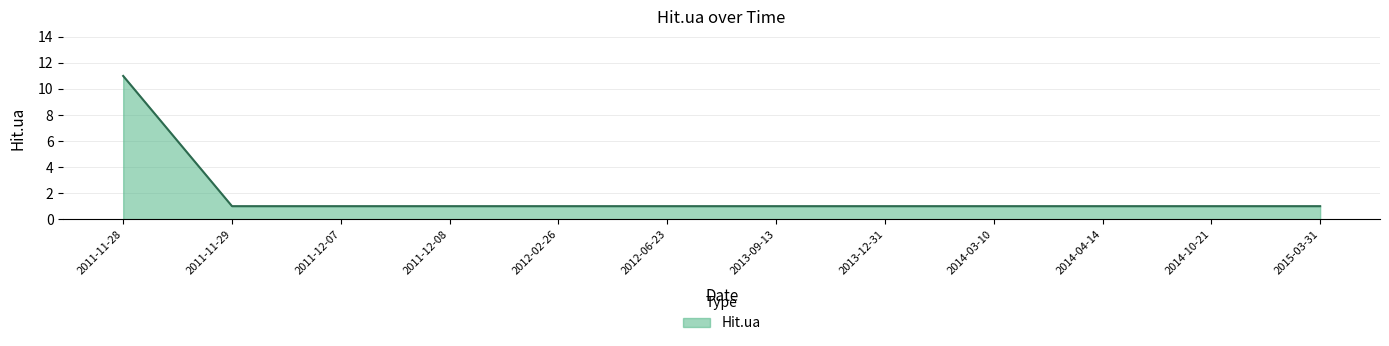

Does the chart have visible grid lines?

Yes